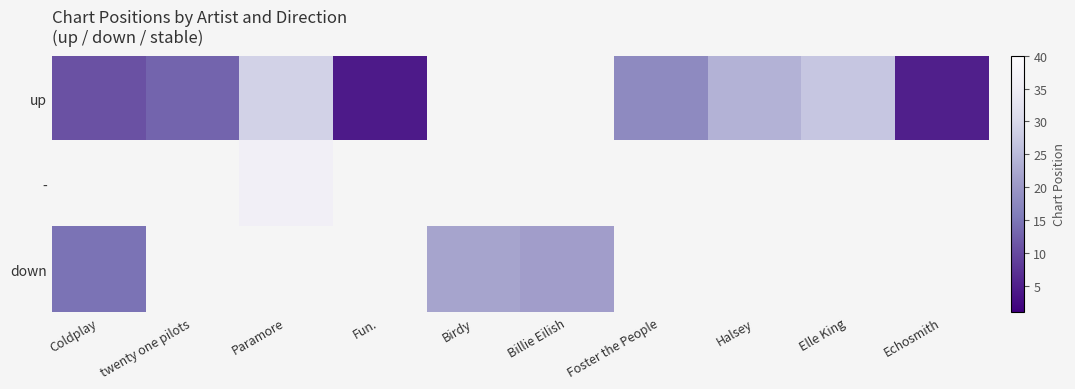

Which label corresponds to the smallest value in the chart?

Fun.